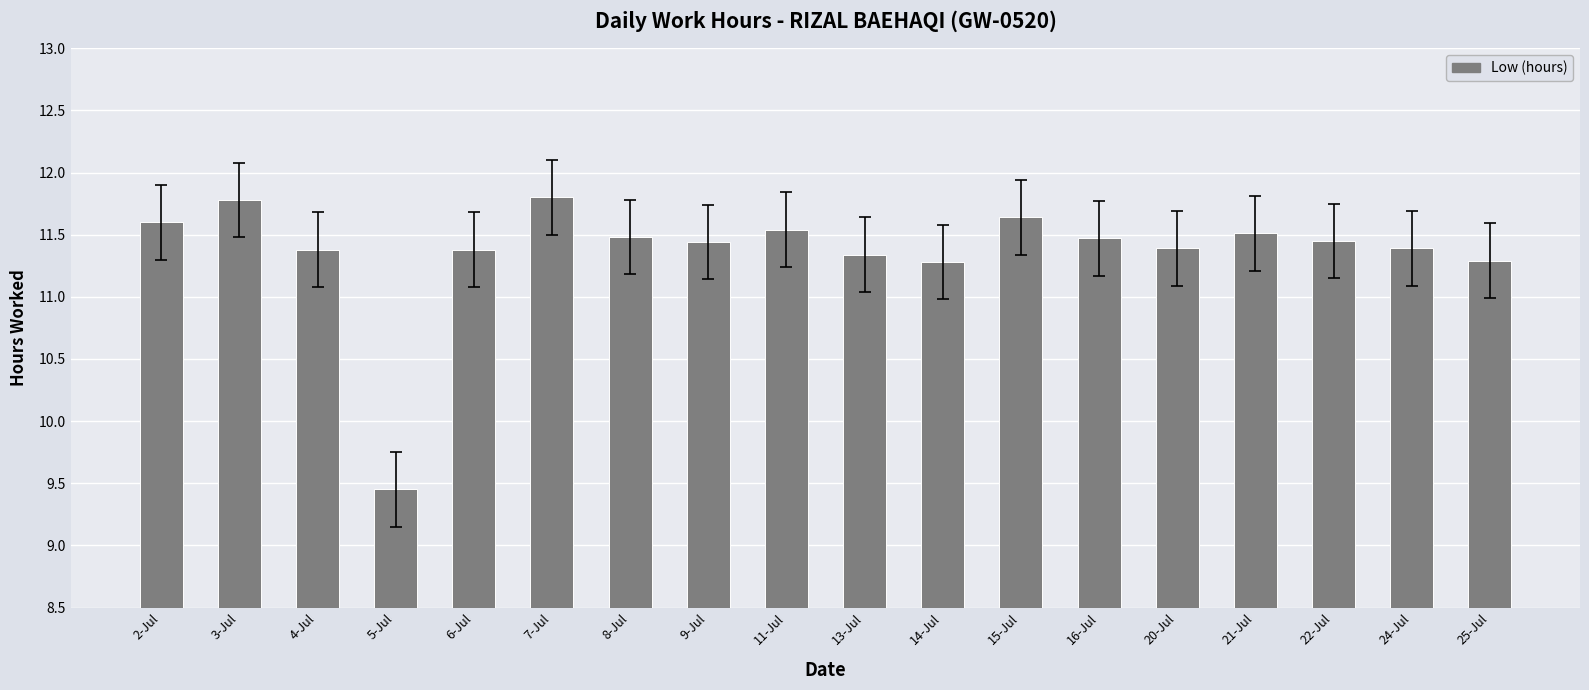

What position from the right is 2-Jul?

18